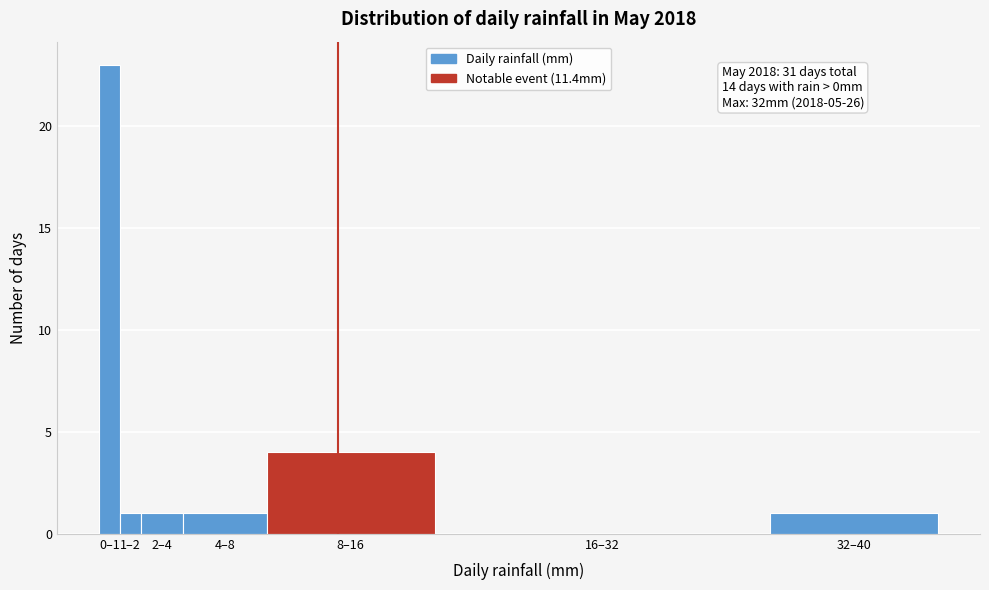

Reading left to right, transcribe all the data shown in this chart.

0–1=23	1–2=1	2–4=1	4–8=1	8–16=4	16–32=0	32–40=1